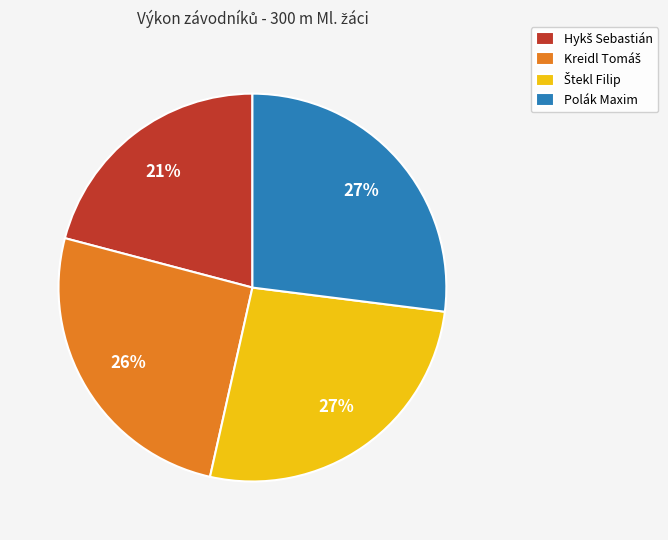

To the nearest percent, what is the average slice percentage?

25%